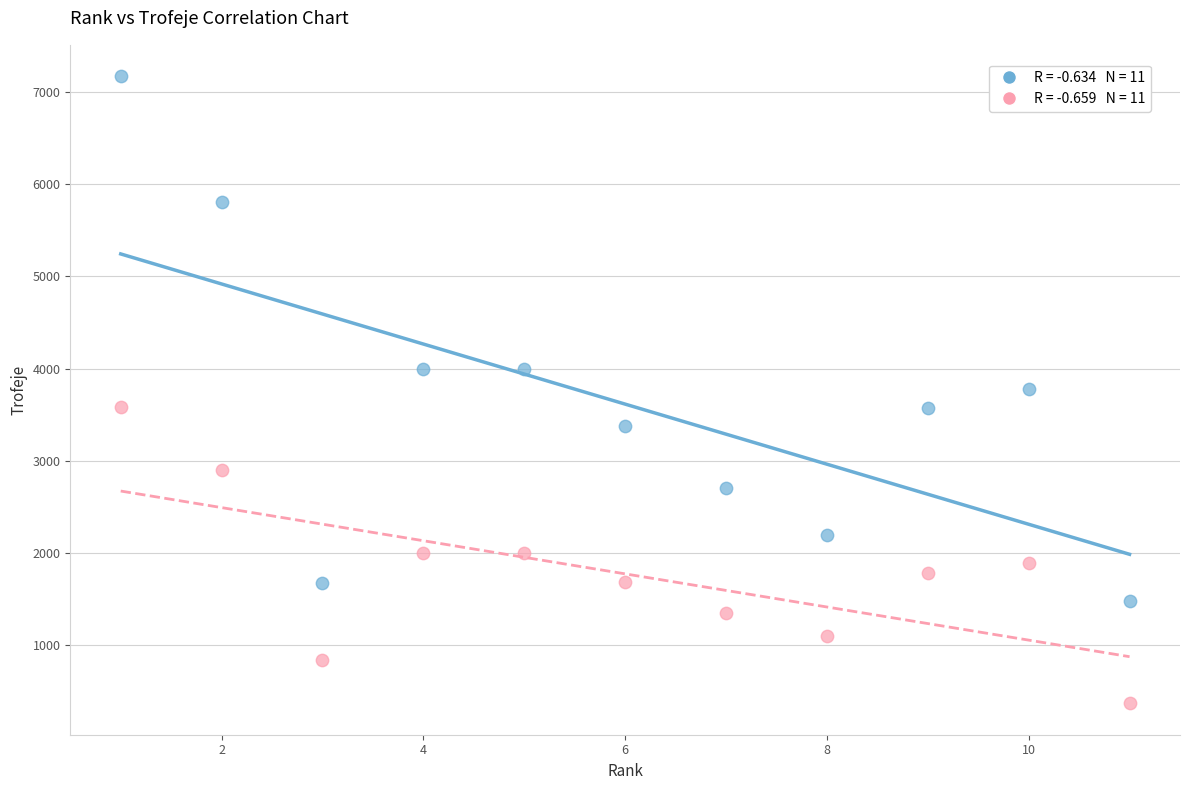

Across all data points, what is the range of X values (max minus min)?

10